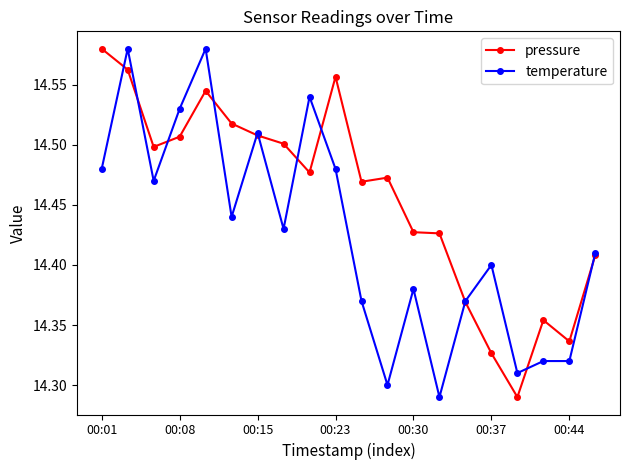

What are all the series names shown in the legend?

pressure, temperature